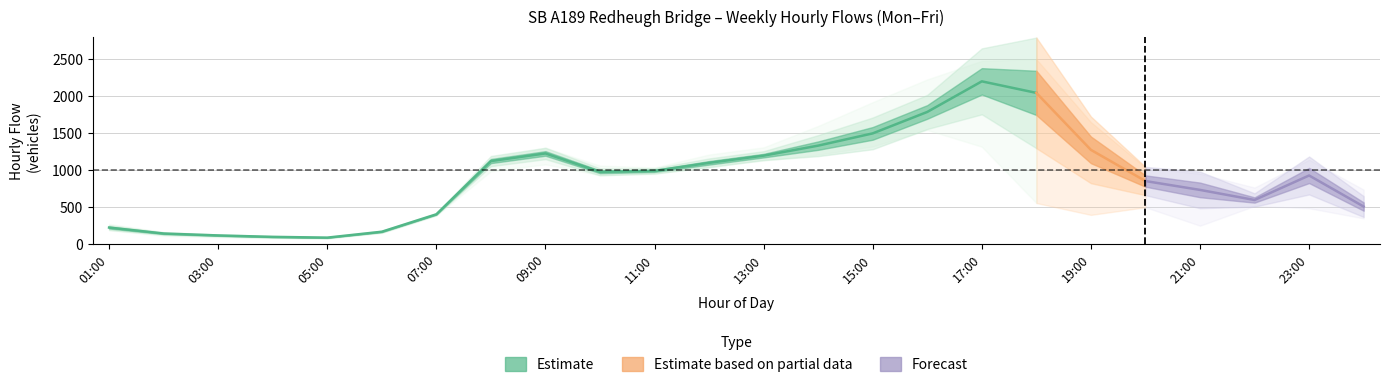

Count the number of categories in the chart.

24